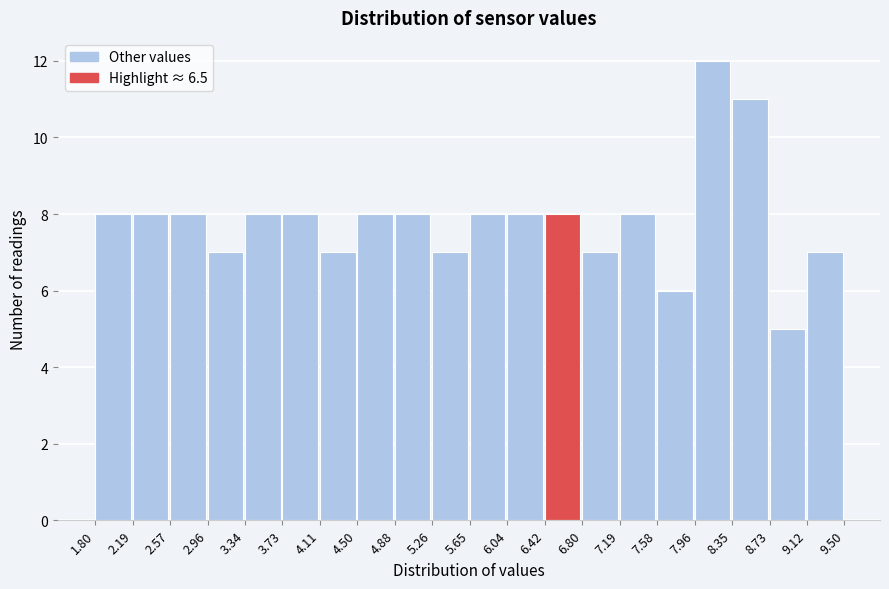

How tall is the bar that spans 3.73 to 4.11 on the x-axis? The values are not printed on the chart, so give them approximately, as read against the axis.

8